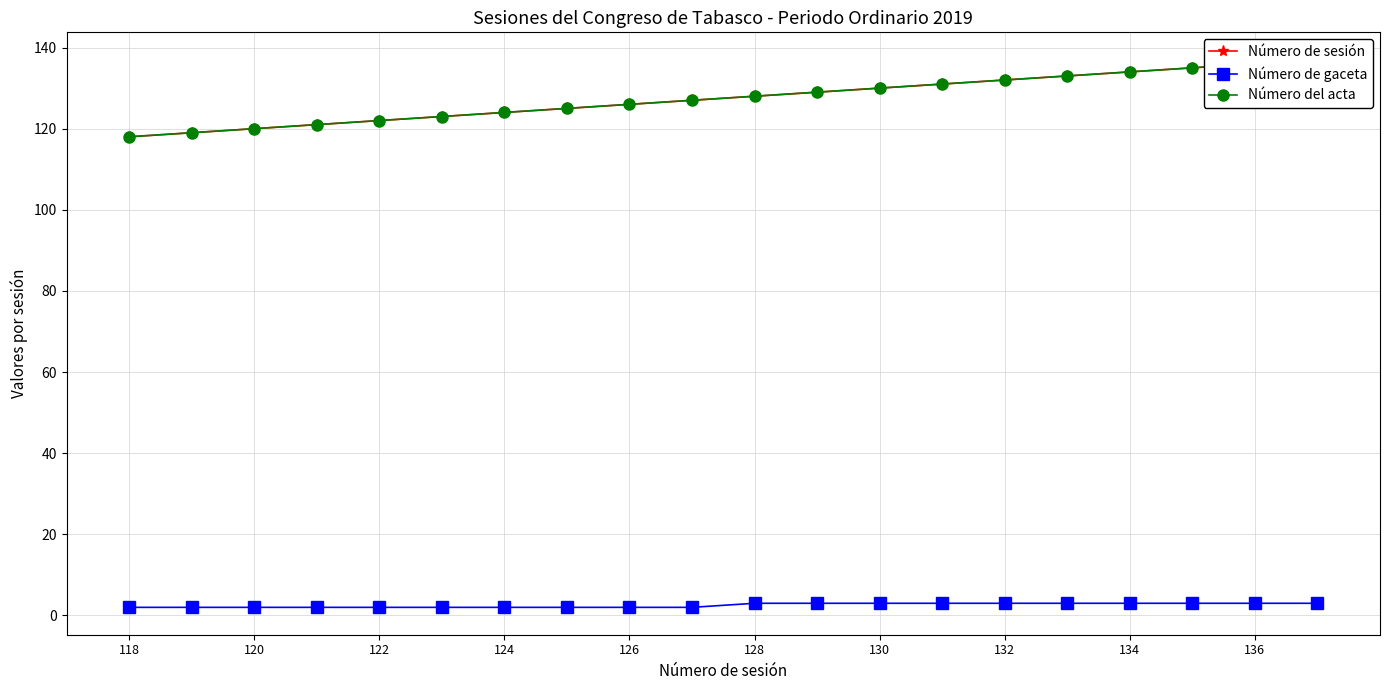

What is the average value of the Número de sesión series?

128